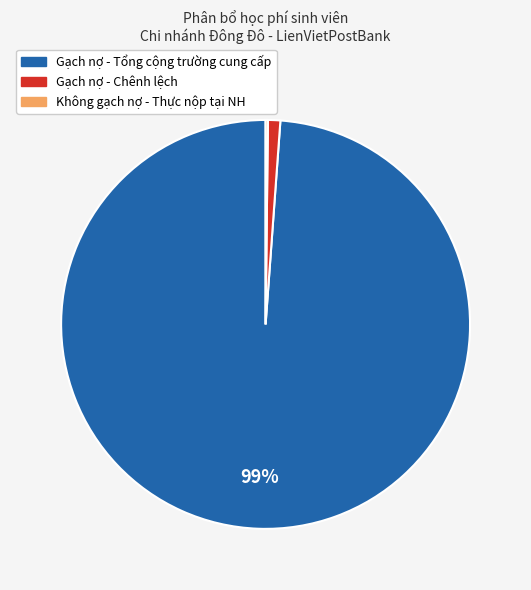

To the nearest percent, what is the average slice percentage?

33%